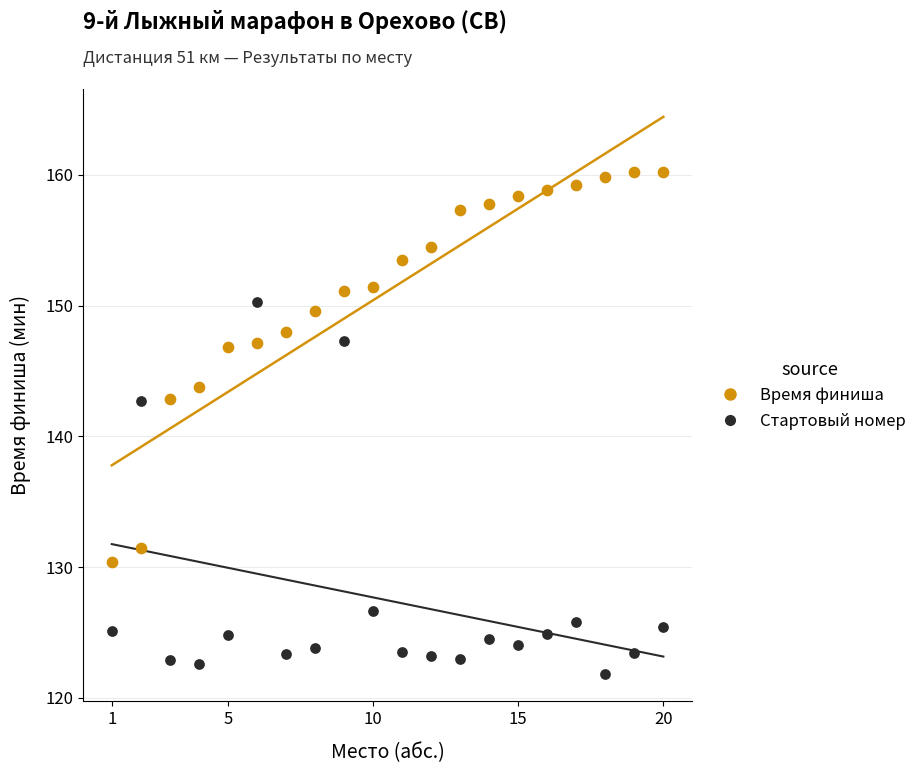

Across all data points, what is the range of X values (max minus min)?

19.0